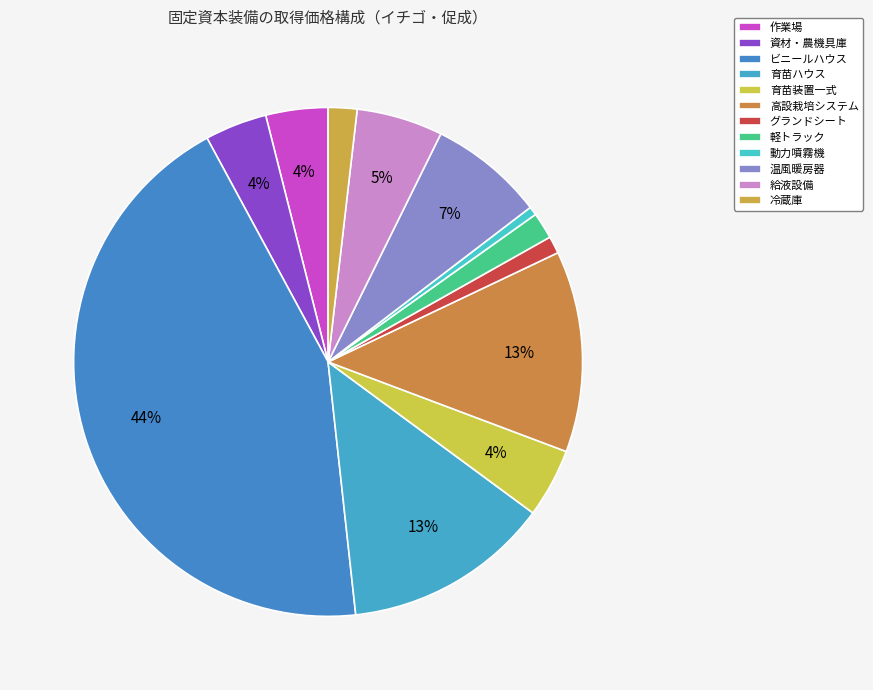

To the nearest percent, what is the average slice percentage?

8%